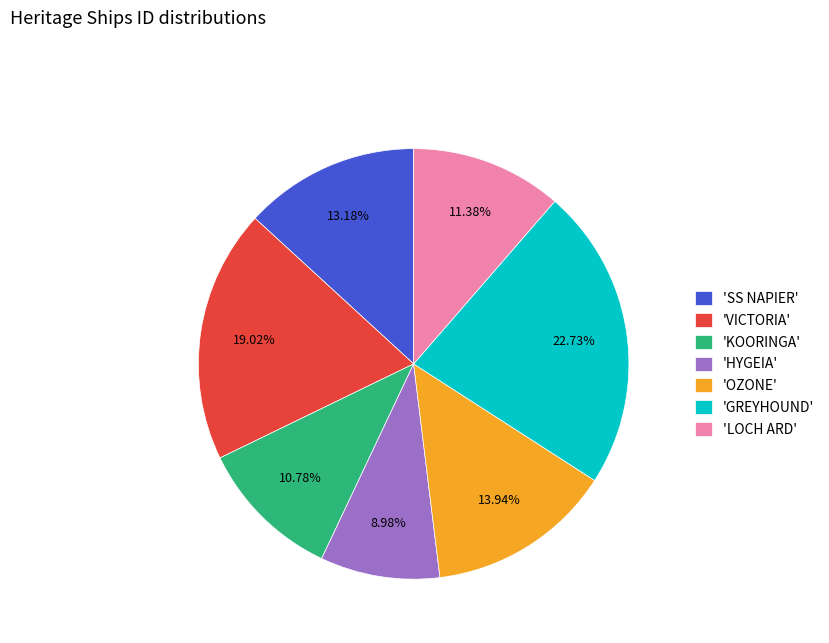

Which slice is the largest?

'GREYHOUND'